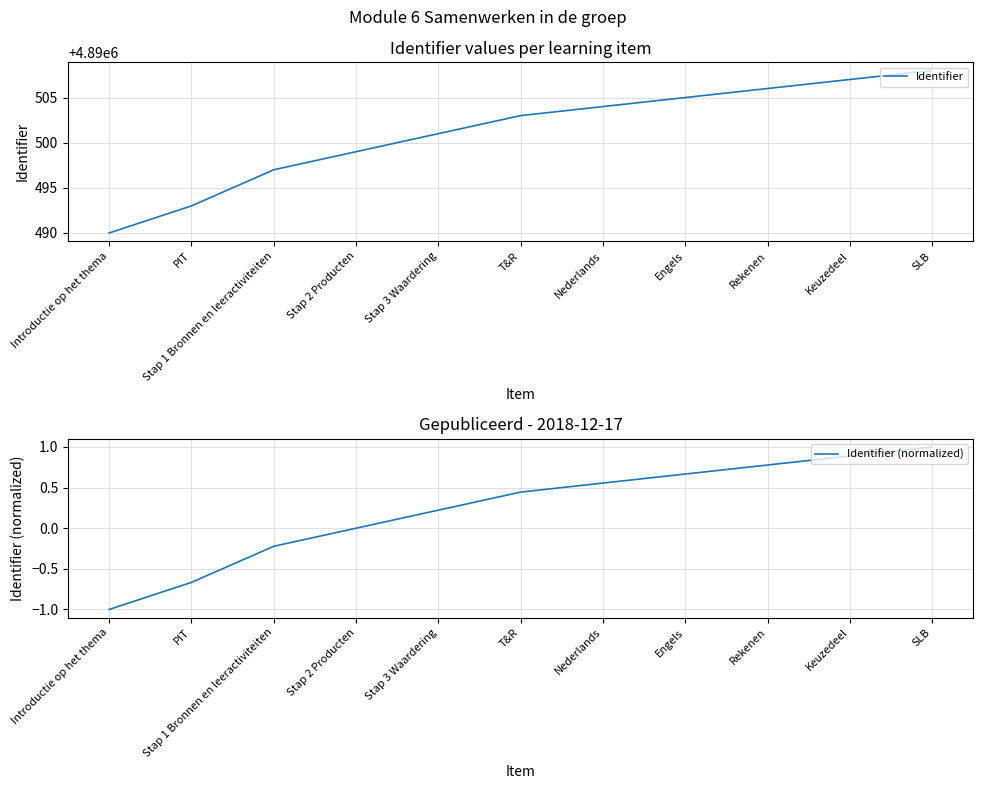

Which series has the largest range (max minus min)?

Identifier